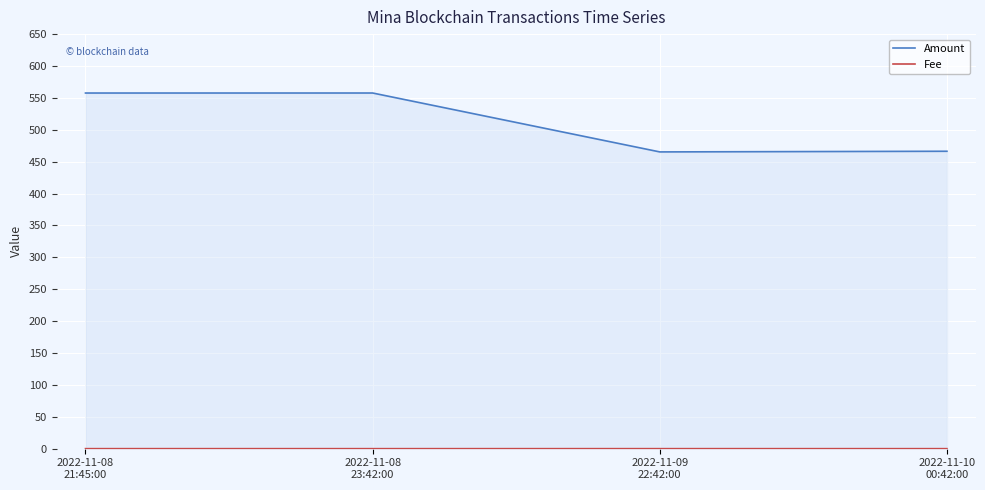

At how many categories does at least one series exceed 118?

4